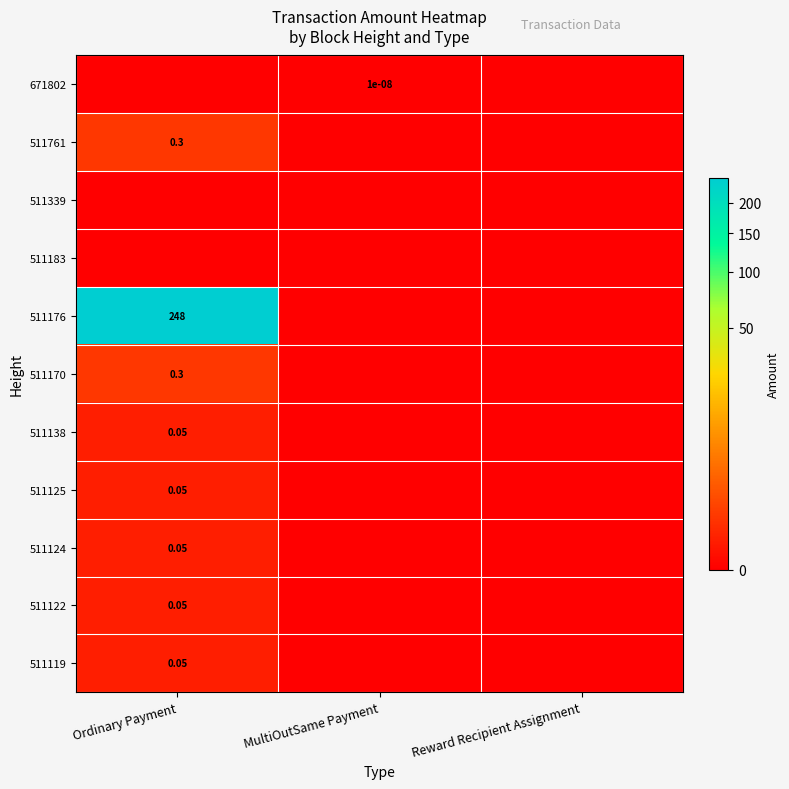

Count the 511170 values in the range 0 to 1.

3